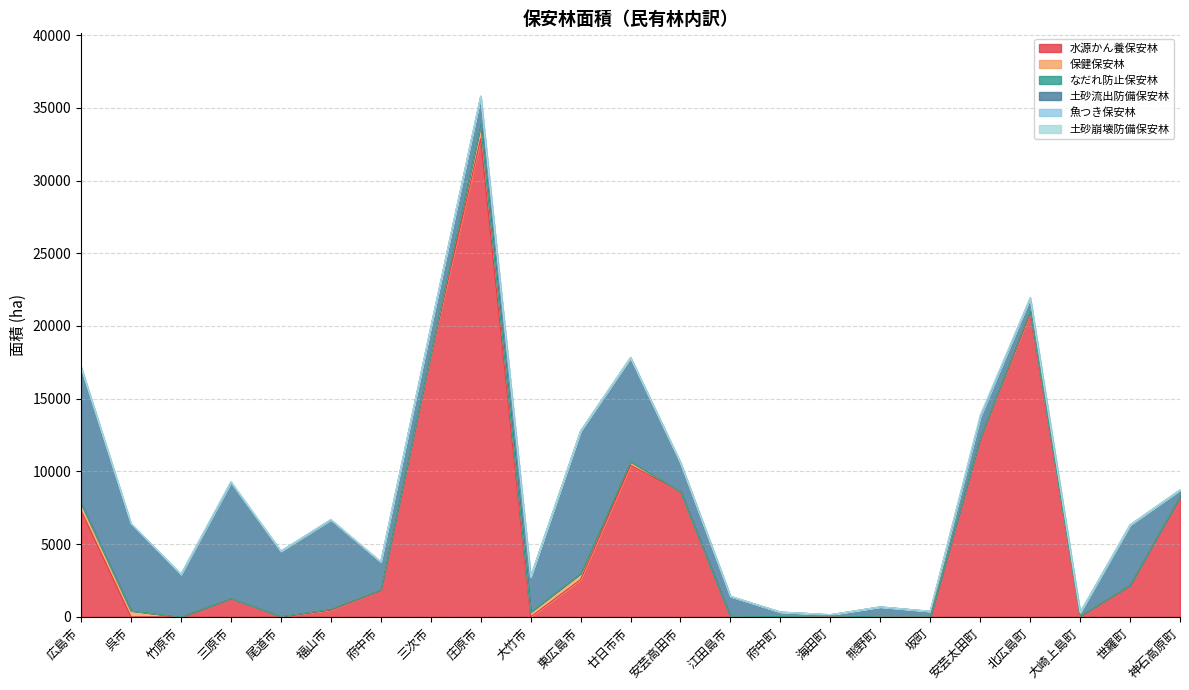

What is the spread (max minus min) of values at 庄原市?

32875